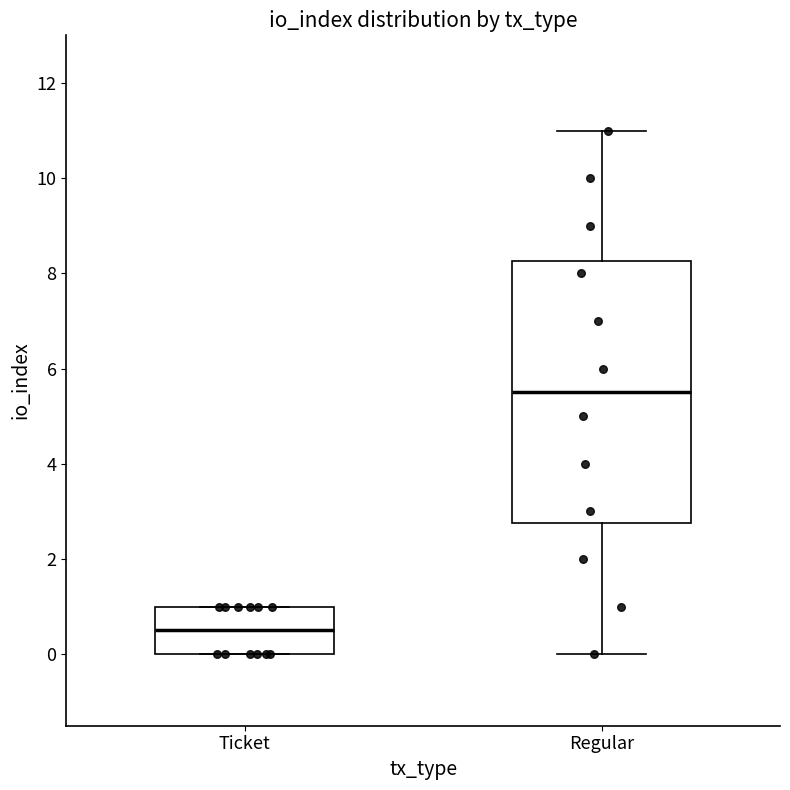

Which box is the tallest, from its lower edge to its upper edge?

Regular